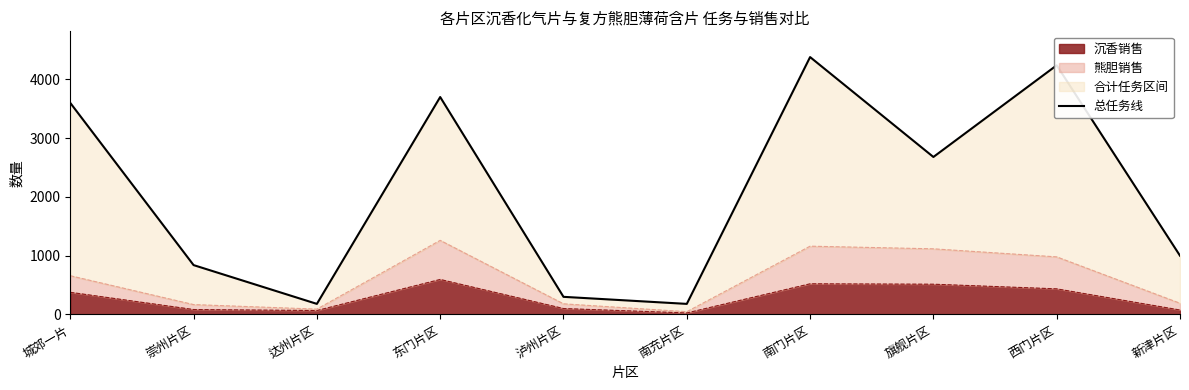

At which label does the data first exceed 2680?

城郊一片